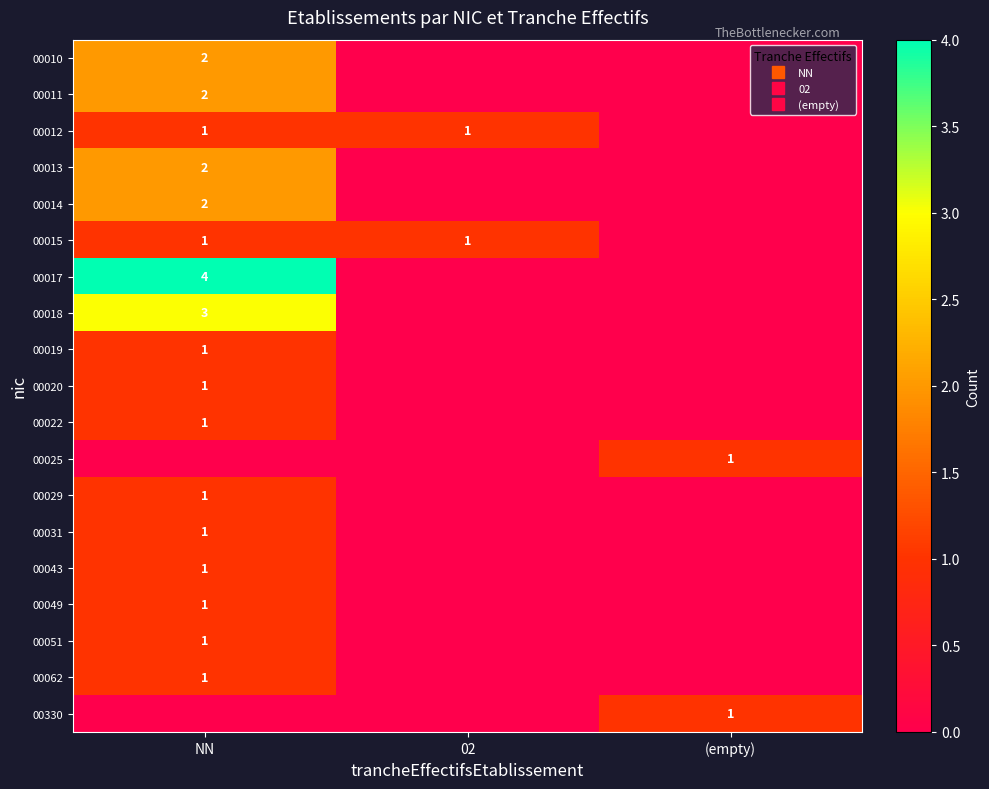

Which series has the largest total across all categories?

00017